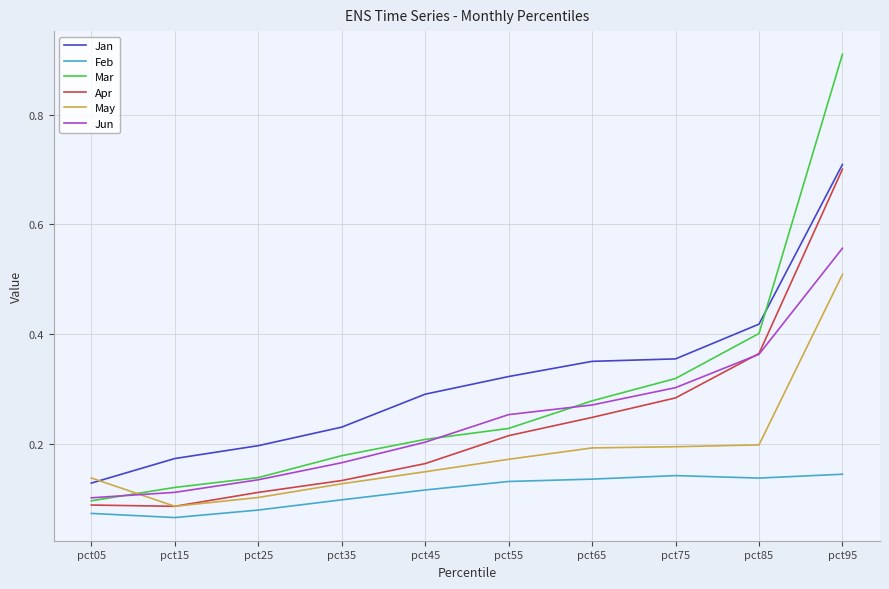

At which category is the sum across all series the highest?

pct95